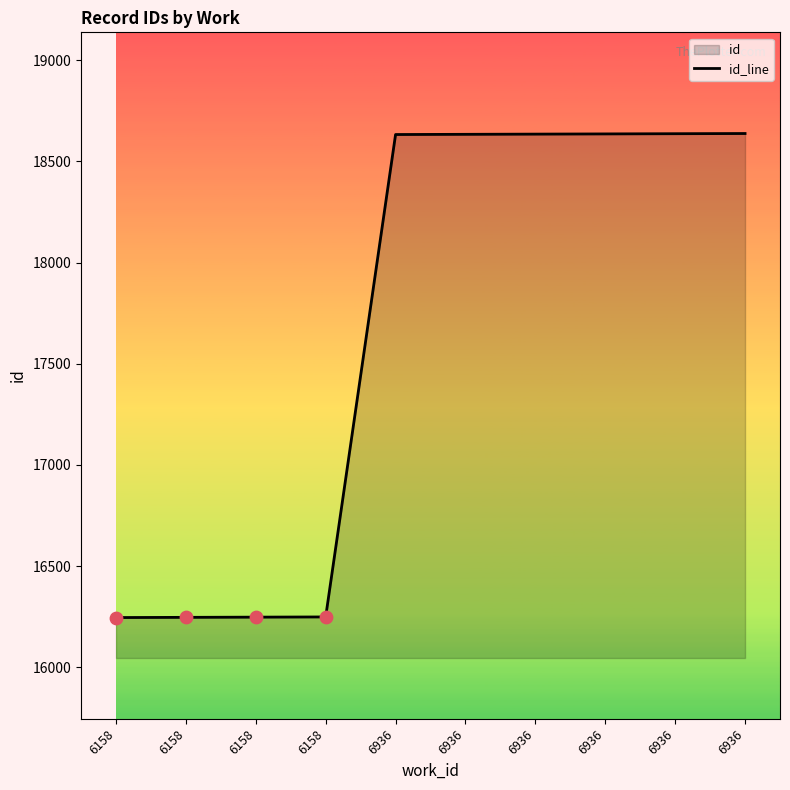

Which has a higher value, 6158 or 6158?

6158